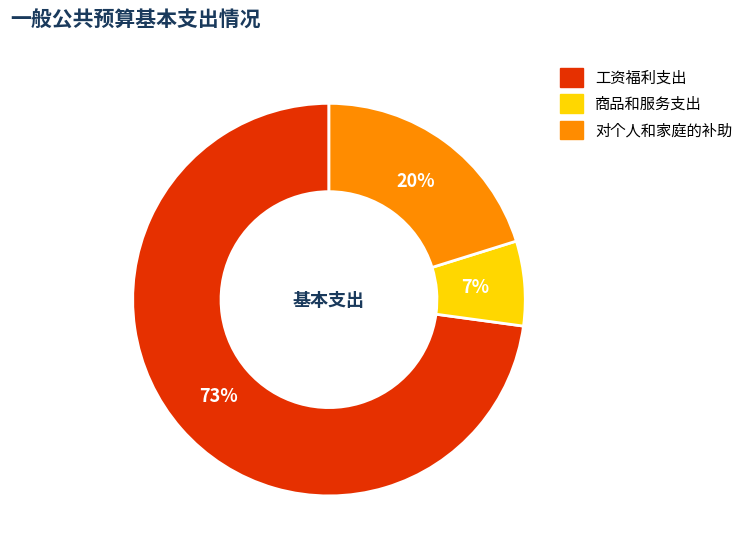

To the nearest percent, what is the difference between the 对个人和家庭的补助 and 工资福利支出 slice percentages?

53%